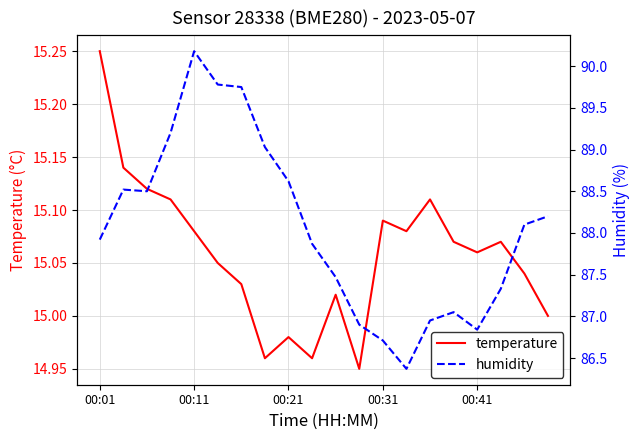

In humidity, how many points are higher than both neighbors (excluding endpoints)?

3